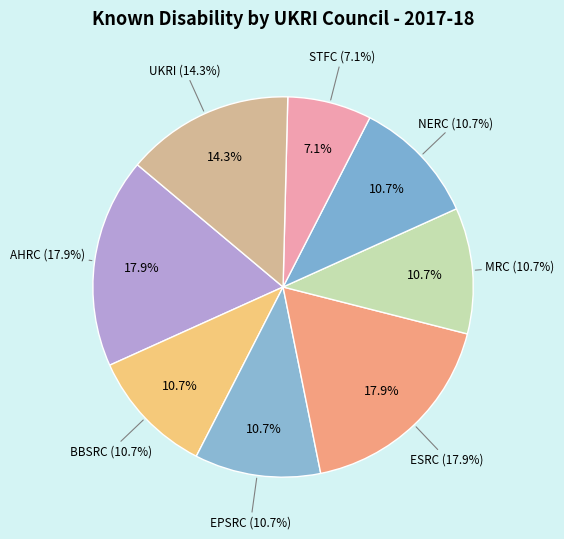

True or false: ESRC accounts for 18% of the total.

True